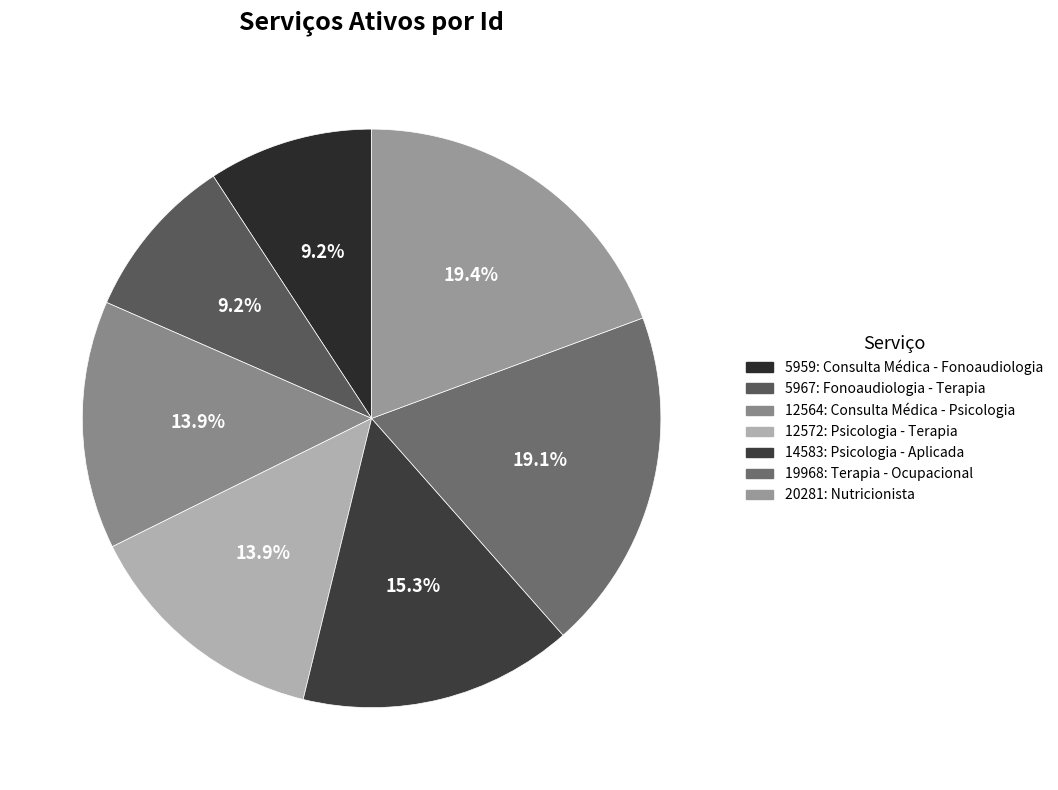

Does 12564: Consulta Médica - Psicologia account for over 50% of the chart?

No